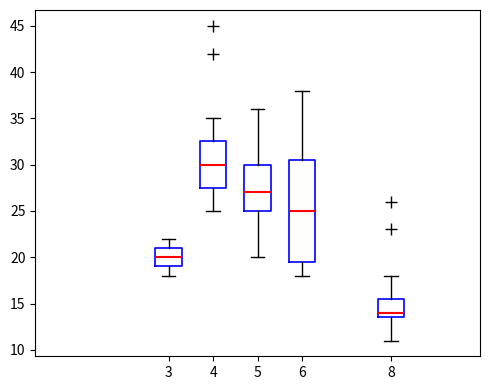

Which box has the lowest median line?

8